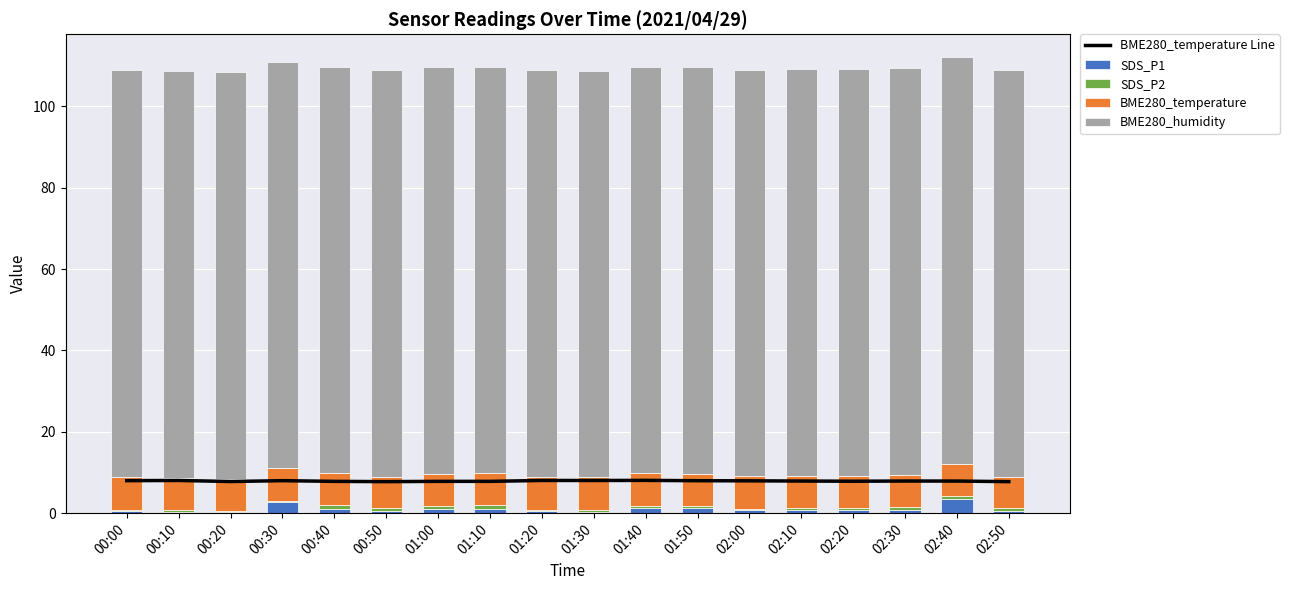

At which category is the sum across all series the highest?

02:40